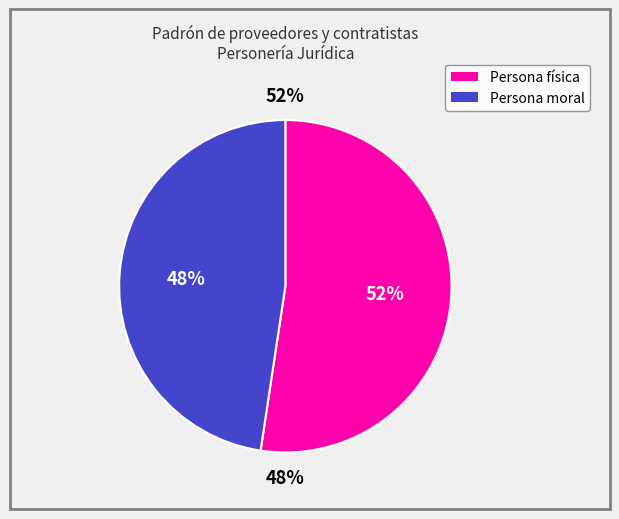

True or false: Persona física accounts for 41% of the total.

False